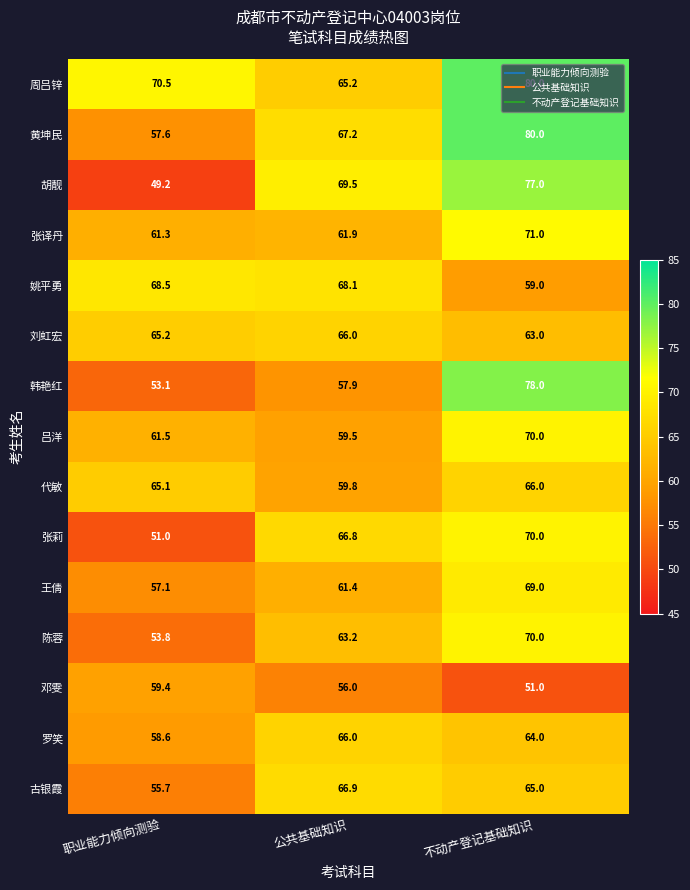

At which category is the sum across all series the highest?

不动产登记基础知识